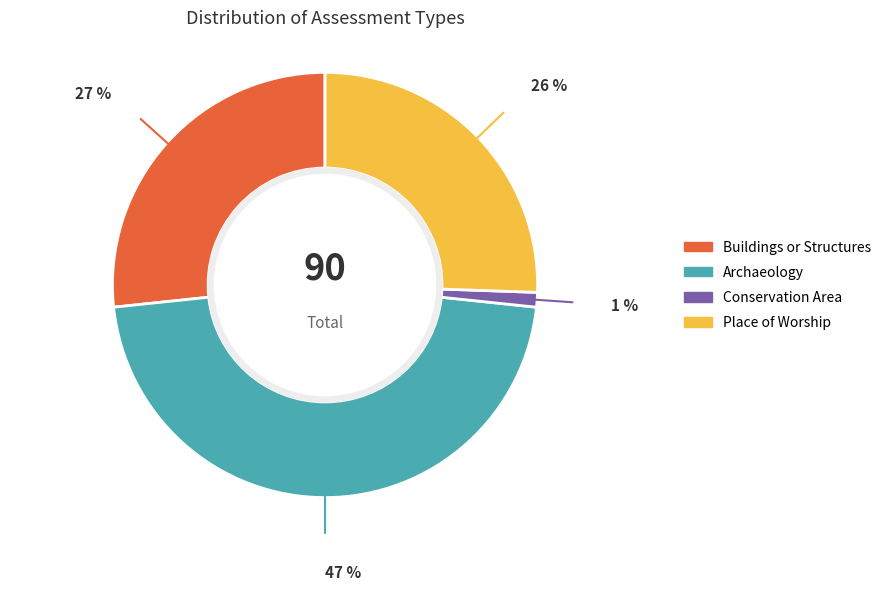

Rank the categories by value from highest to lowest.

Archaeology, Buildings or Structures, Place of Worship, Conservation Area